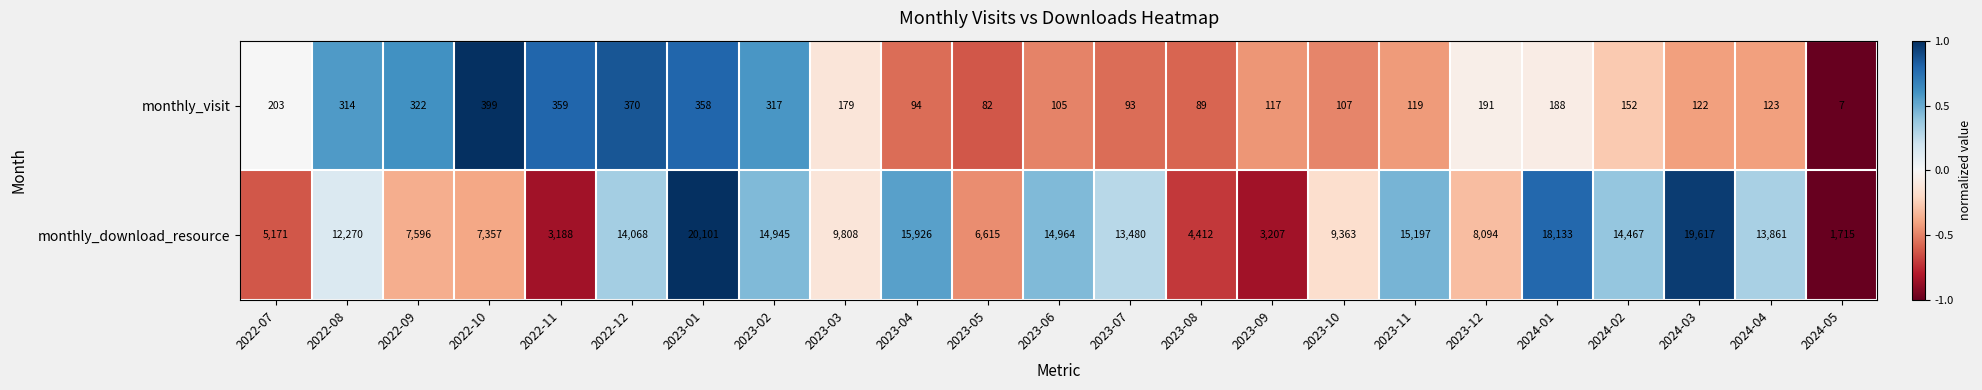

Which category has the lowest value across all series?

2024-05